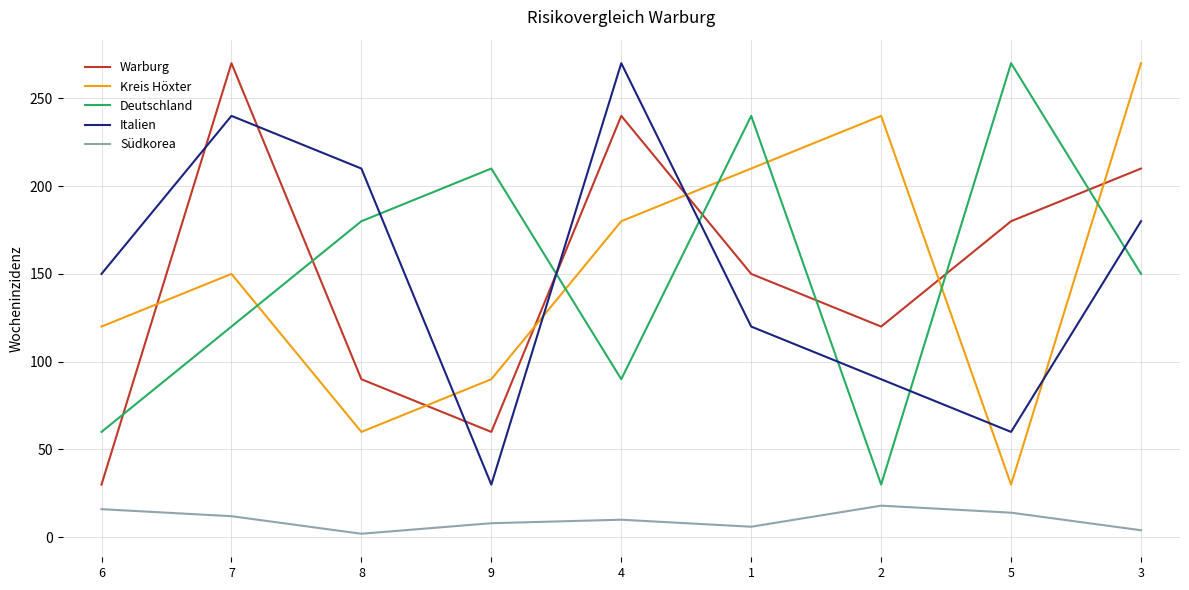

Rank the categories by Italien value from highest to lowest.

4, 7, 8, 3, 6, 1, 2, 5, 9